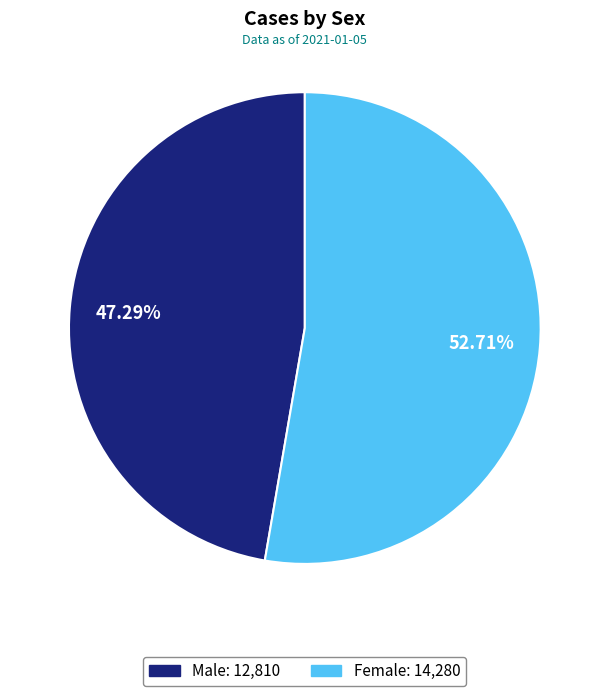

True or false: Male accounts for 35% of the total.

False